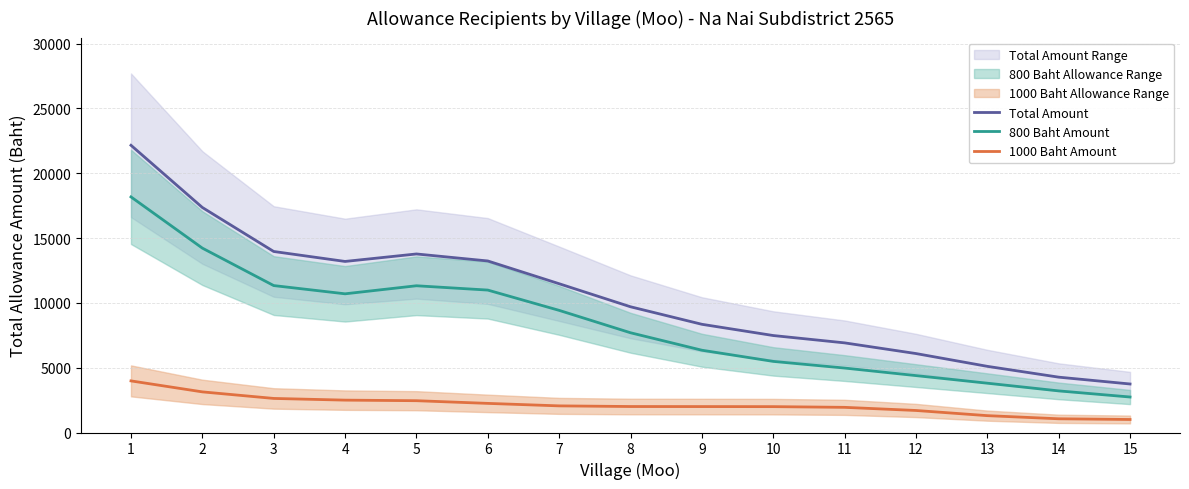

What are all the series names shown in the legend?

Total Amount, 800 Baht Amount, 1000 Baht Amount